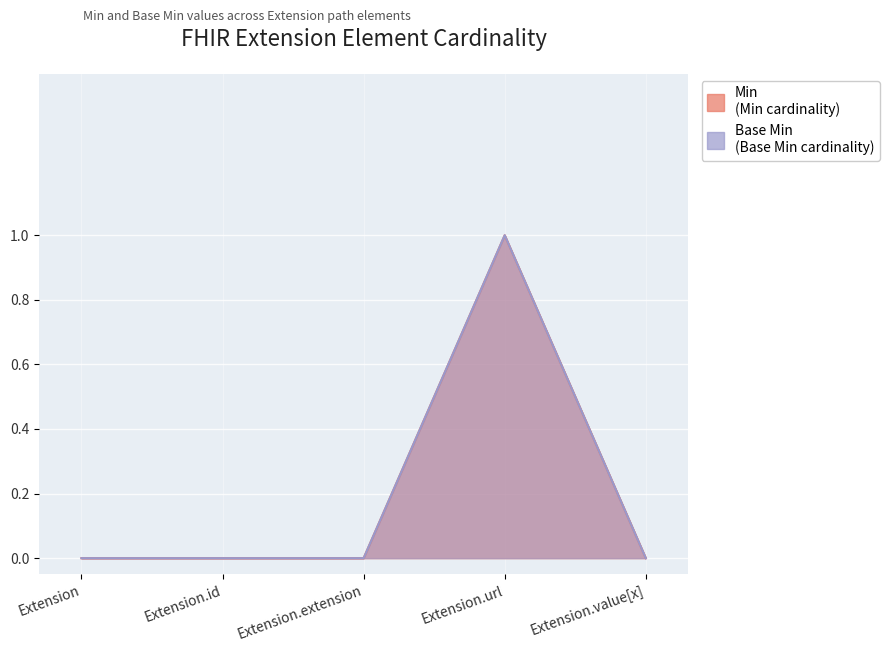

Reading left to right, what are all the values shown in this chart?

Min: Extension=0	Extension.id=0	Extension.extension=0	Extension.url=1	Extension.value[x]=0
Base Min: Extension=0	Extension.id=0	Extension.extension=0	Extension.url=1	Extension.value[x]=0